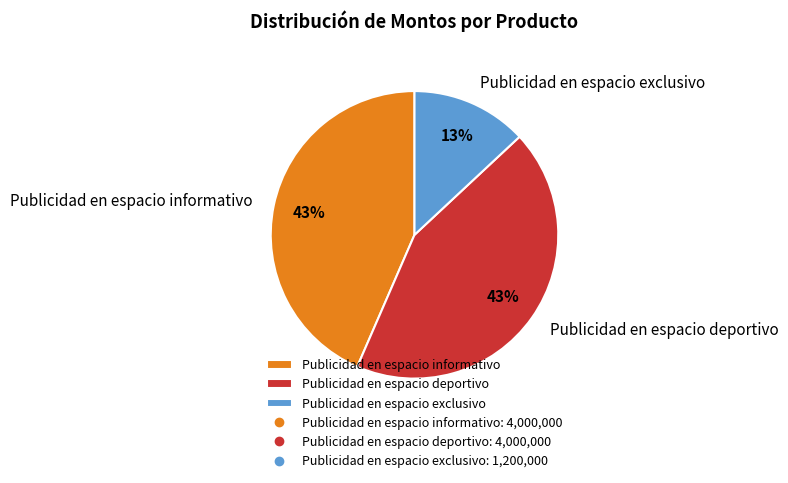

Combined, do Publicidad en espacio deportivo and Publicidad en espacio informativo account for over 50%?

Yes